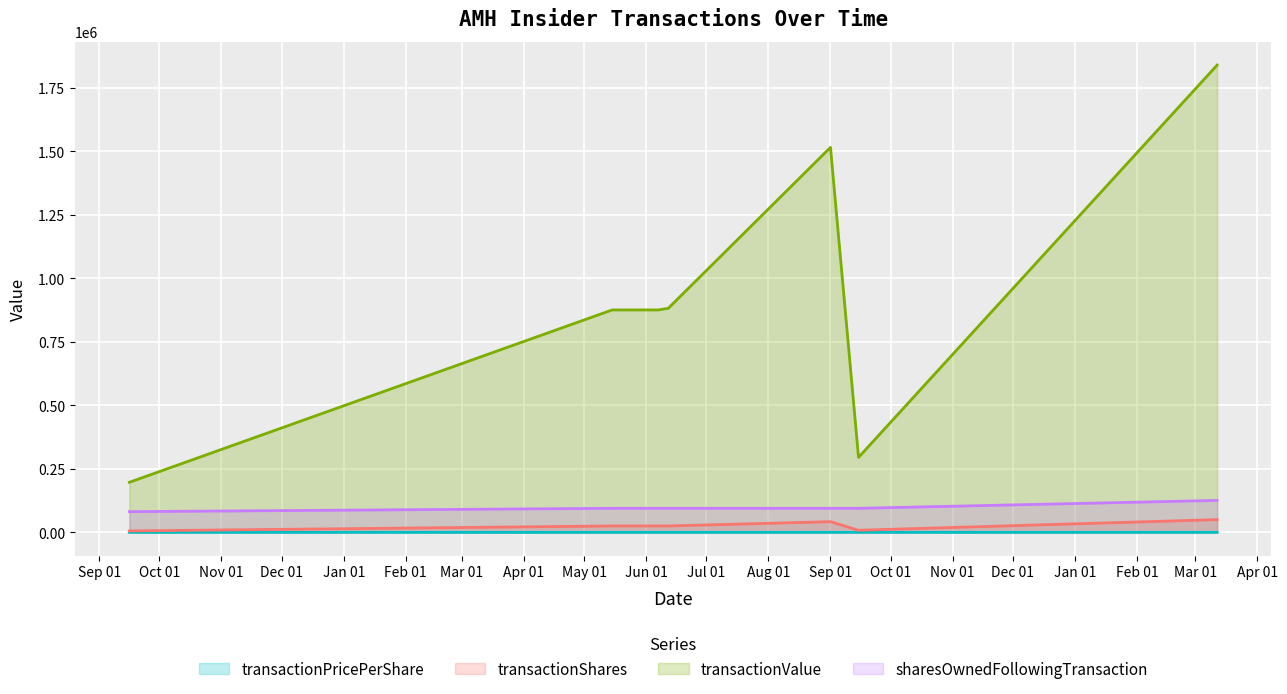

Which series has the largest total across all categories?

transactionValue